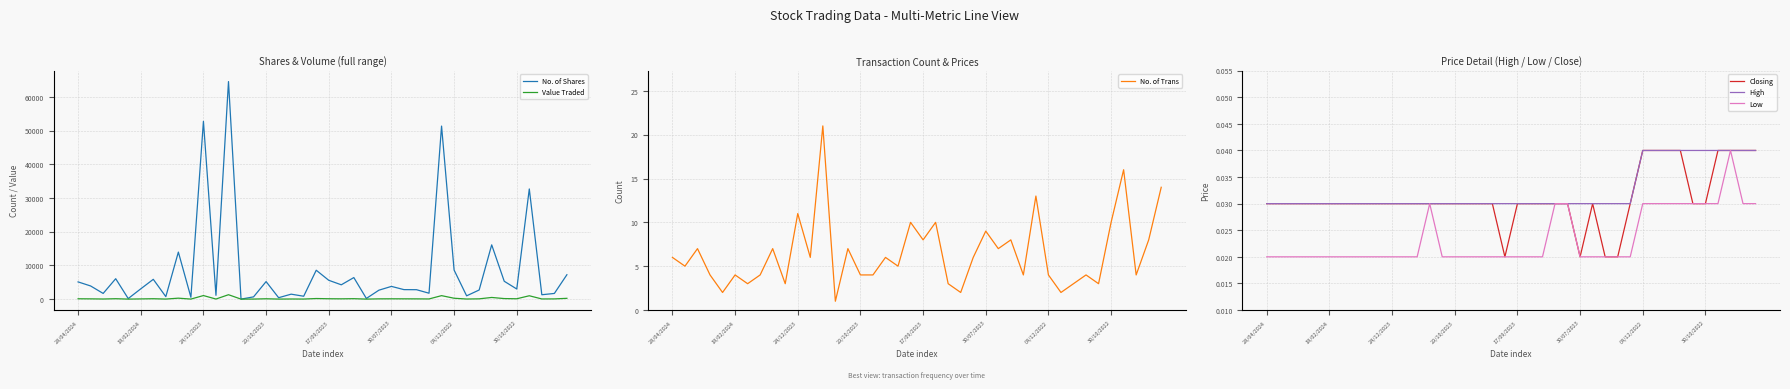

What is the highest value of the No. of Trans series?

21